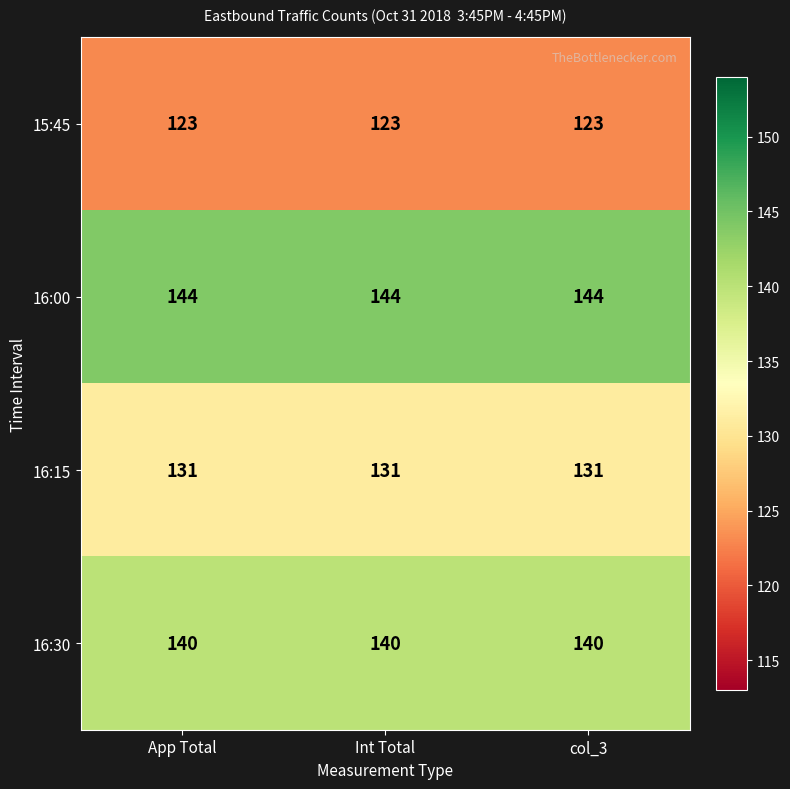

List the series in order of their overall mean, lowest first.

15:45, 16:15, 16:30, 16:00